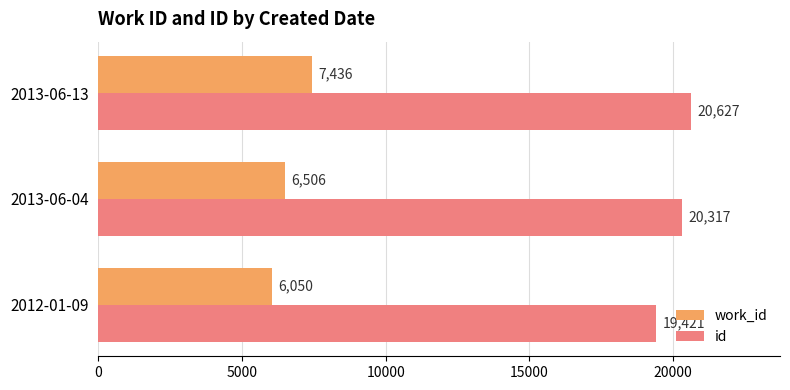

The value of work_id at 2013-06-04 is 9800. True or false?

False